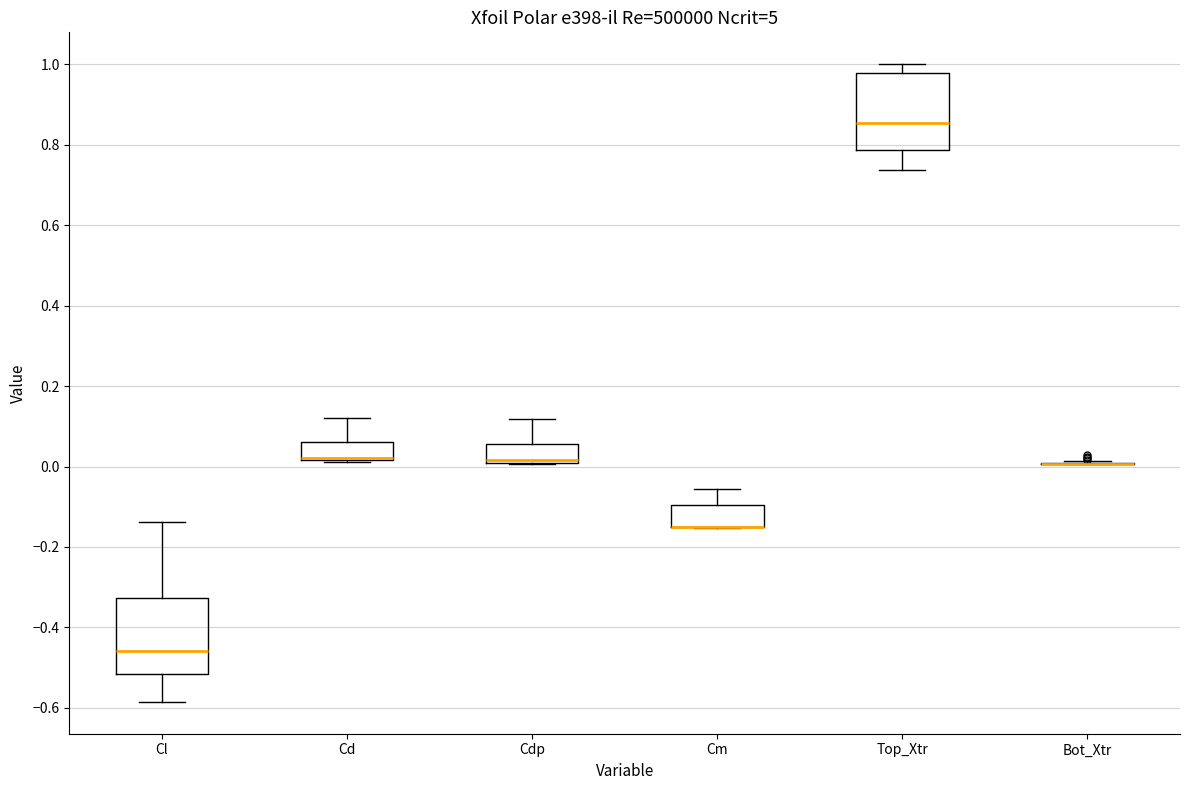

Where is the upper edge of the box for Cdp on the y-axis? The values are not printed on the chart, so give them approximately, as read against the axis.

0.06